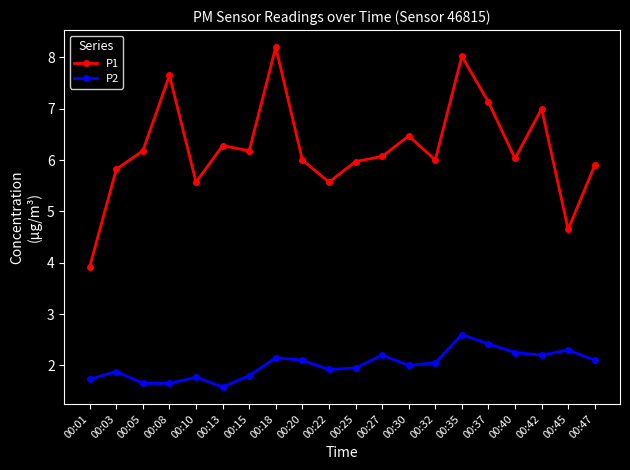

The value of P1 at 00:42 is 2.9. True or false?

False